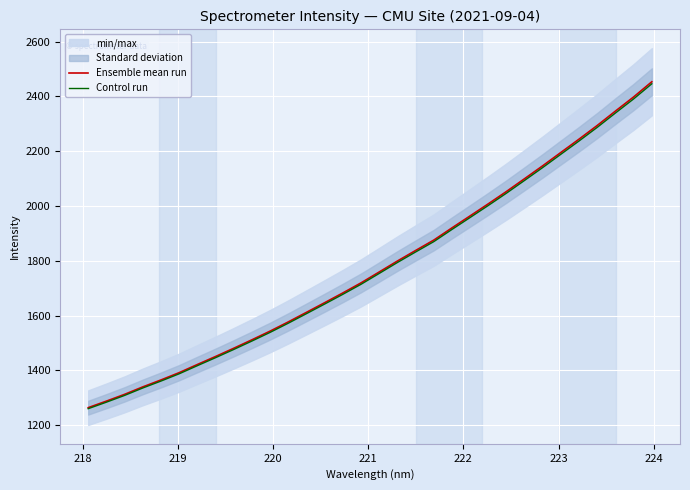

List the series in order of their overall mean, lowest first.

Control run, Ensemble mean run